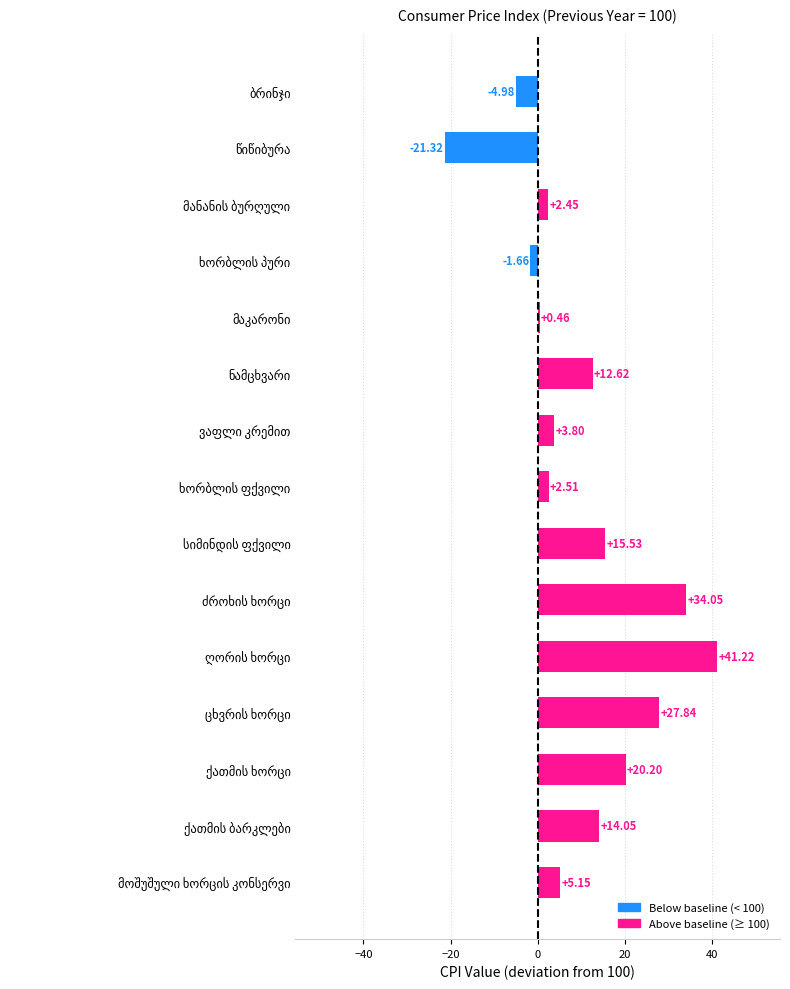

What is the sum of all values?

151.9